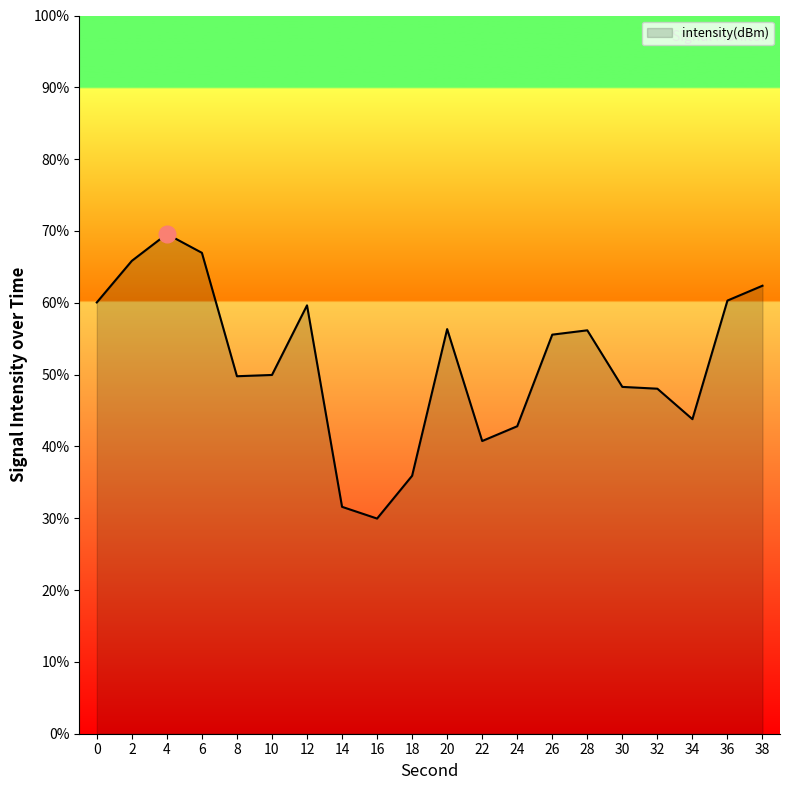

How many series are shown in this chart?

1